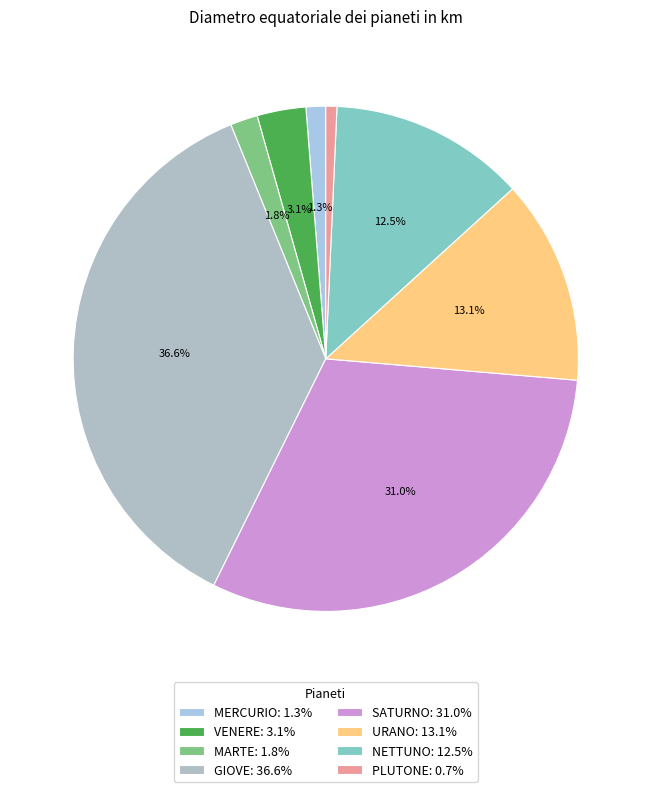

How many slices are in this pie chart?

8